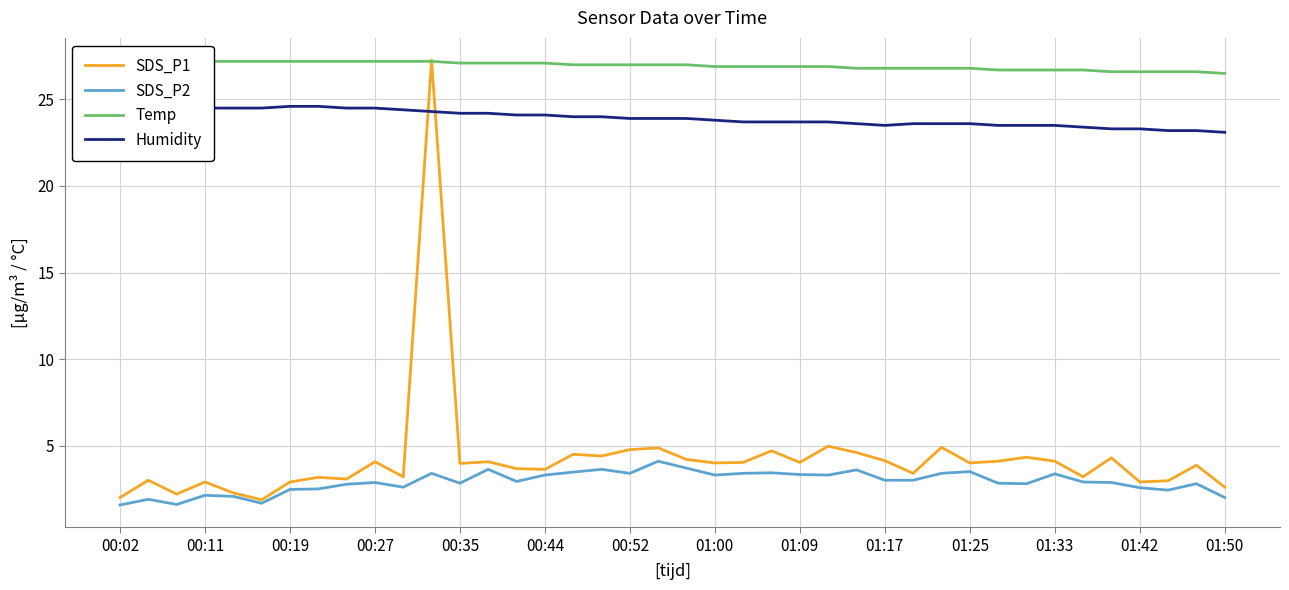

What is the minimum value for SDS_P2?

1.6